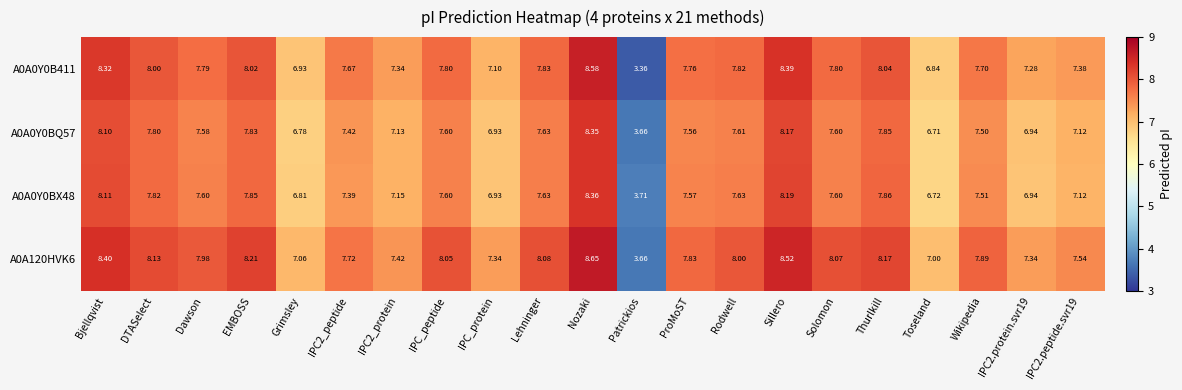

Where does the A0A120HVK6 series first go above 7?

Bjellqvist